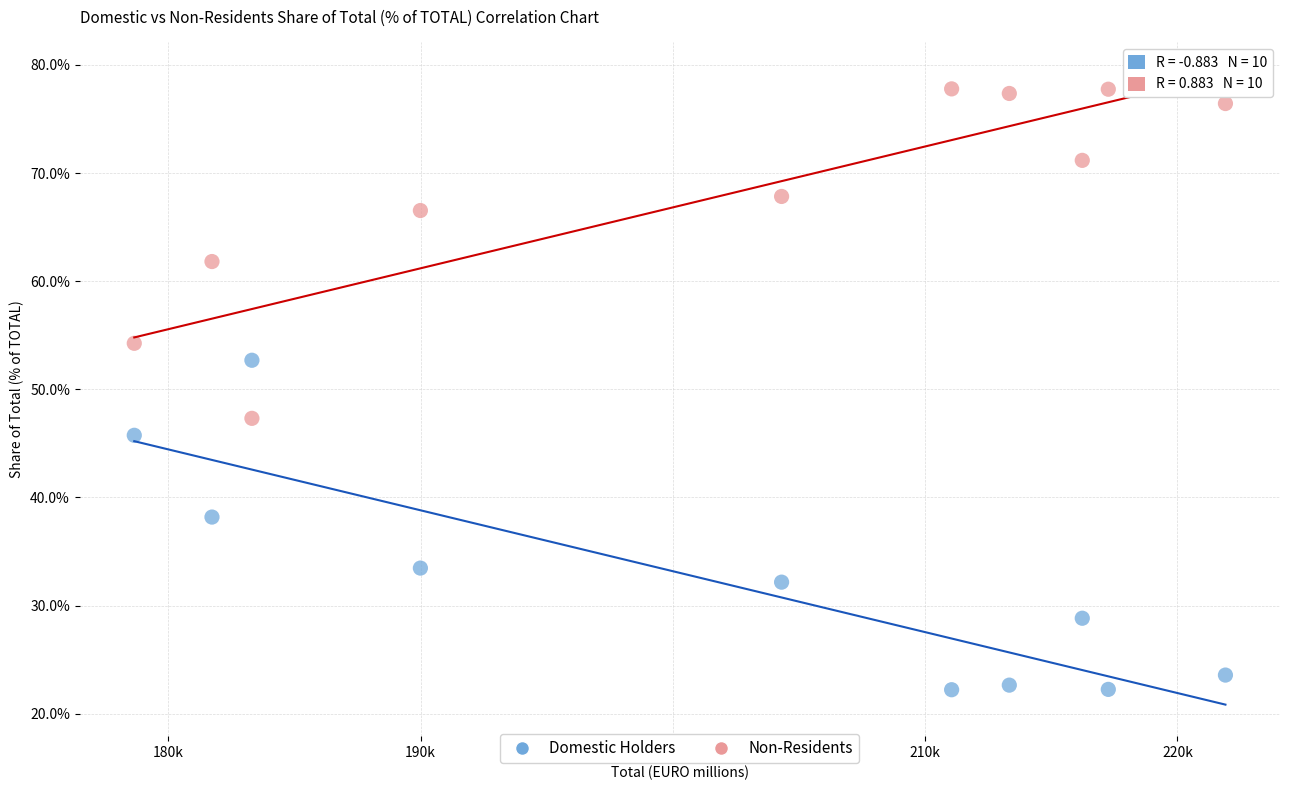

What are all the series names shown in the legend?

Domestic Holders, Non-Residents